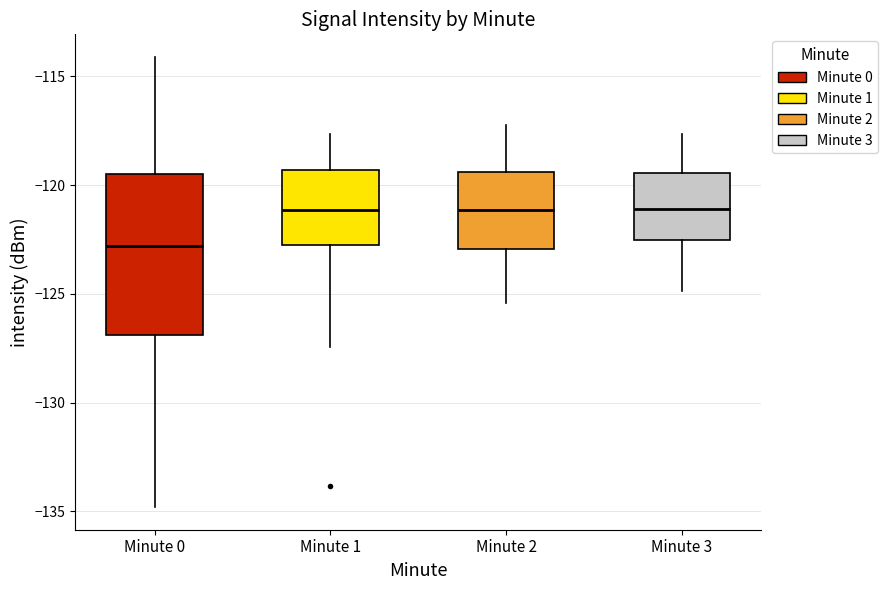

Reading left to right, read every box against the y-axis: the position of its median line, the range the box covers, and the ends of its whiskers. The values are not printed on the chart, so give them approximately, as read against the axis.

Minute 0: median -123.0, box -127.0 to -119.5, whiskers -135.0 to -114.0
Minute 1: median -121.0, box -122.5 to -119.5, whiskers -127.5 to -117.5
Minute 2: median -121.0, box -123.0 to -119.5, whiskers -125.5 to -117.0
Minute 3: median -121.0, box -122.5 to -119.5, whiskers -125.0 to -117.5